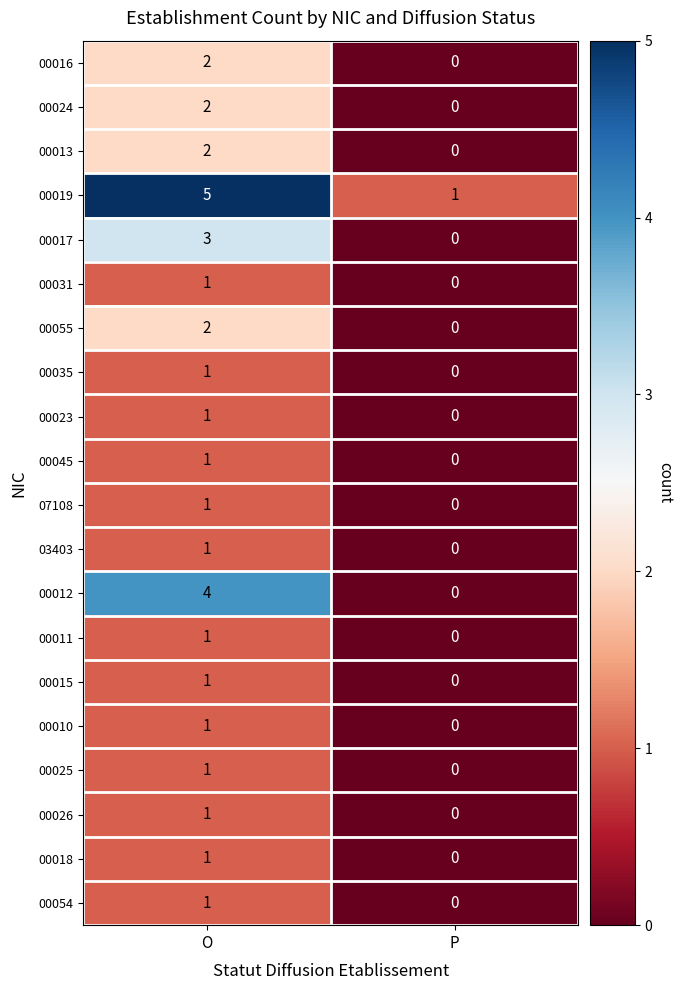

The 00035 series shows 1 at P. True or false?

False